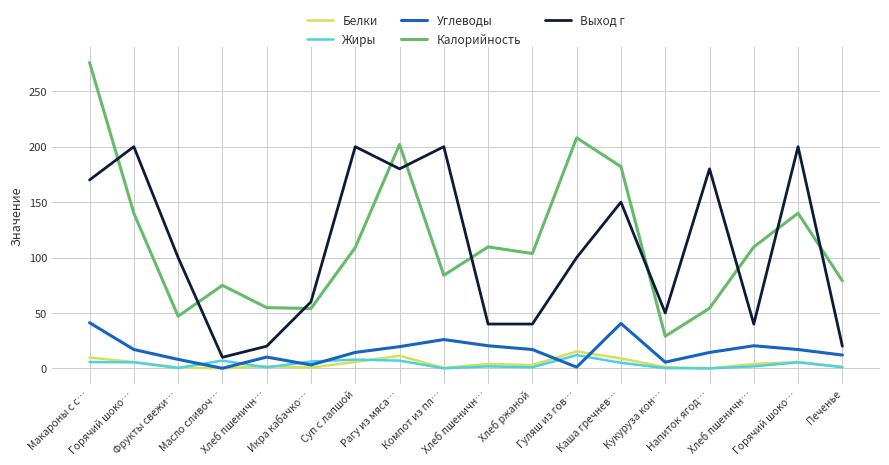

How many lines are shown in the chart?

5